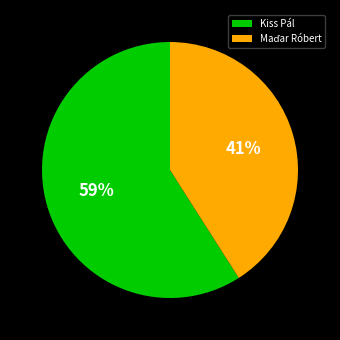

To the nearest percent, what is the difference between the largest and smallest slice percentages?

18%